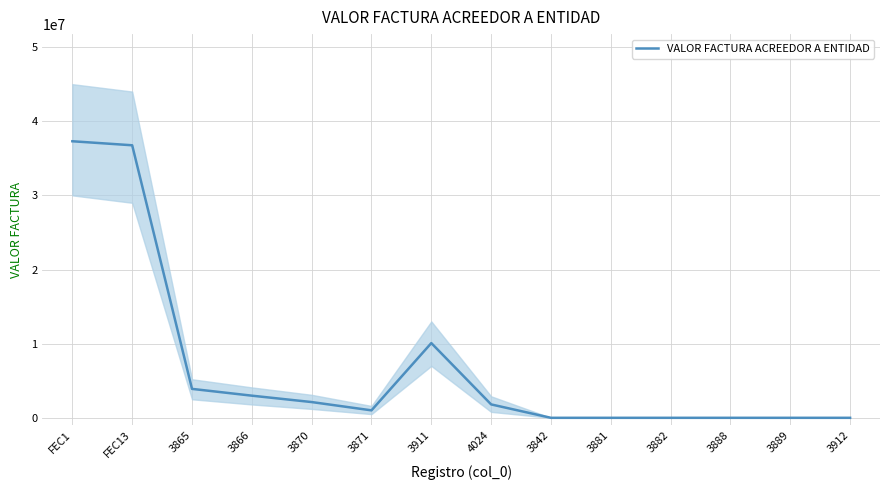

What is the greatest value displayed?

37299152